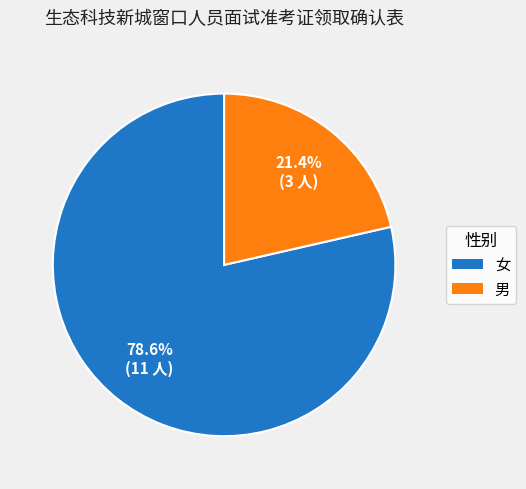

True or false: 男 accounts for 21% of the total.

True